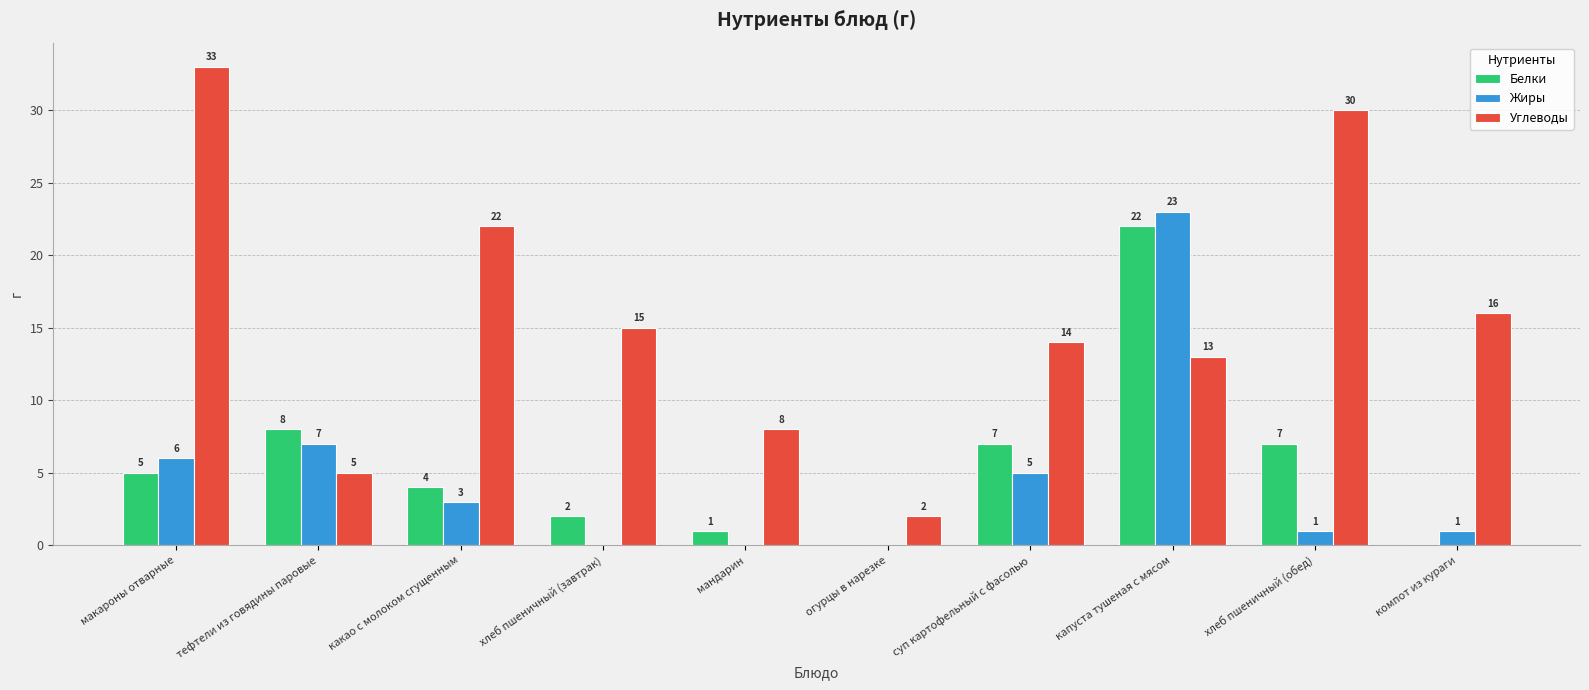

What is the sum of all Углеводы values?

158